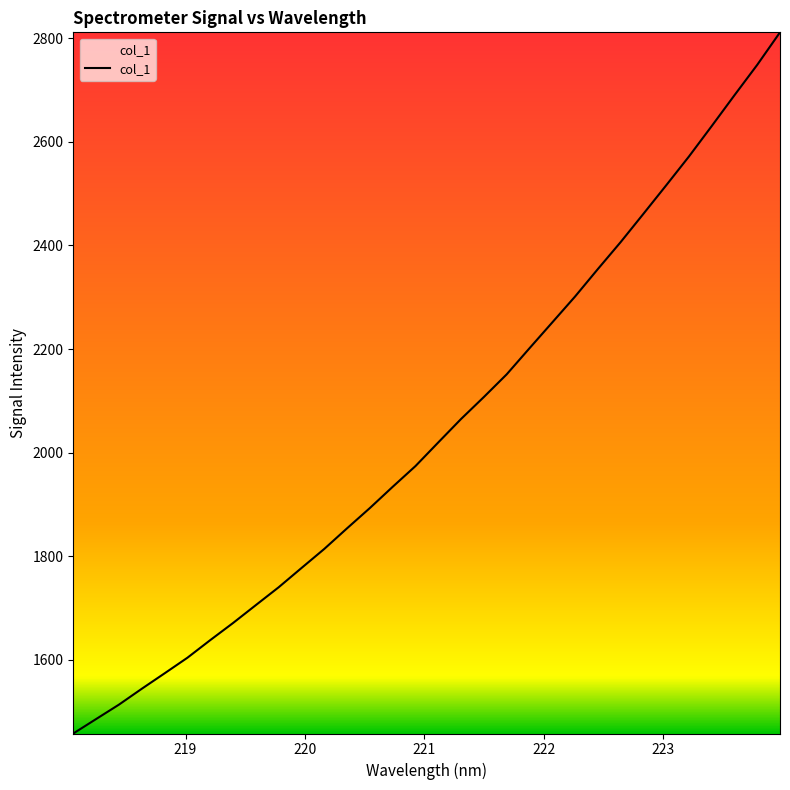

What is the minimum value shown in the chart?

1458.1